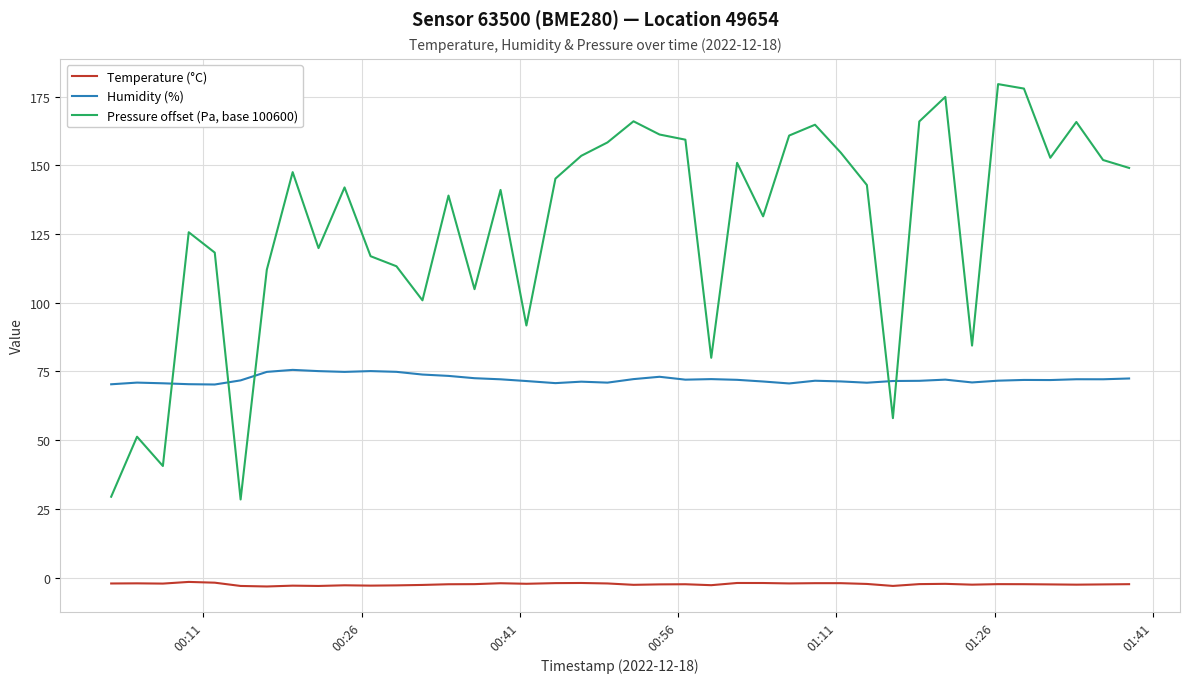

Which series has the largest total across all categories?

Pressure offset (Pa, base 100600)